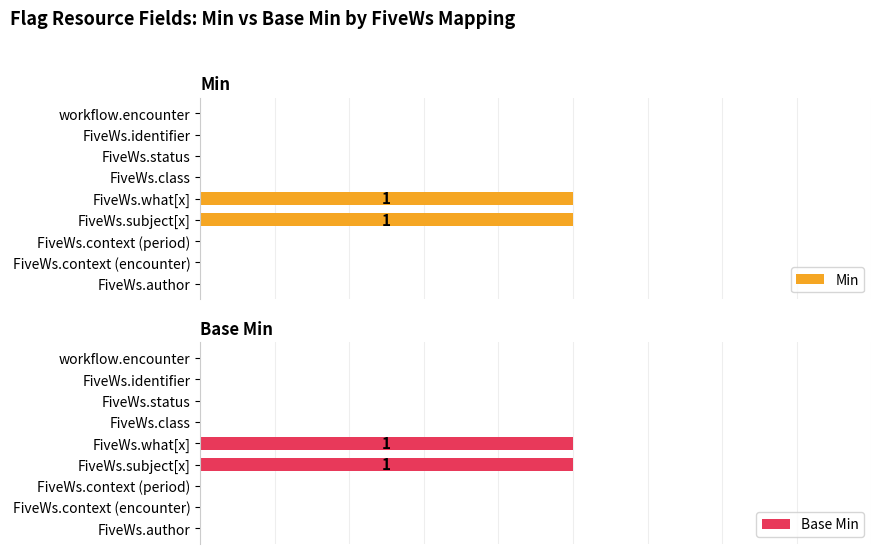

What is the maximum value shown in the chart?

1